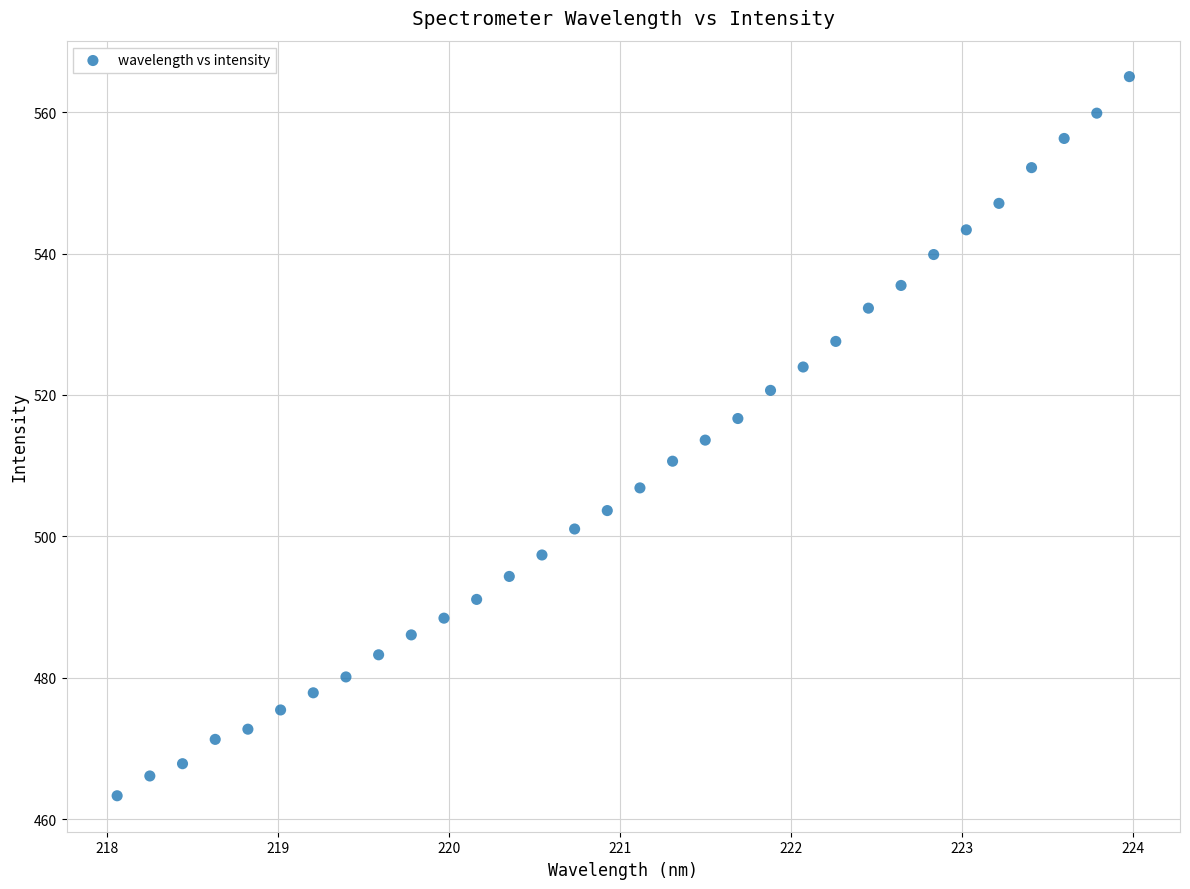

What is the range of X values (max minus min)?

5.9